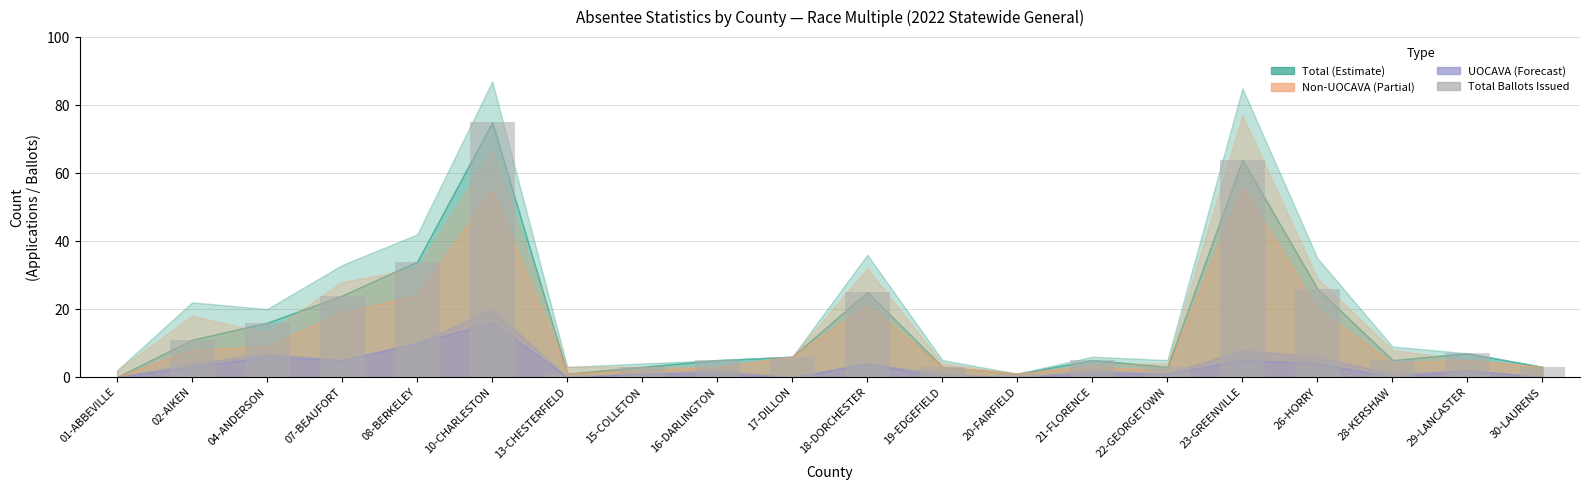

The chart shows a value of 26 at 26-HORRY. True or false?

True